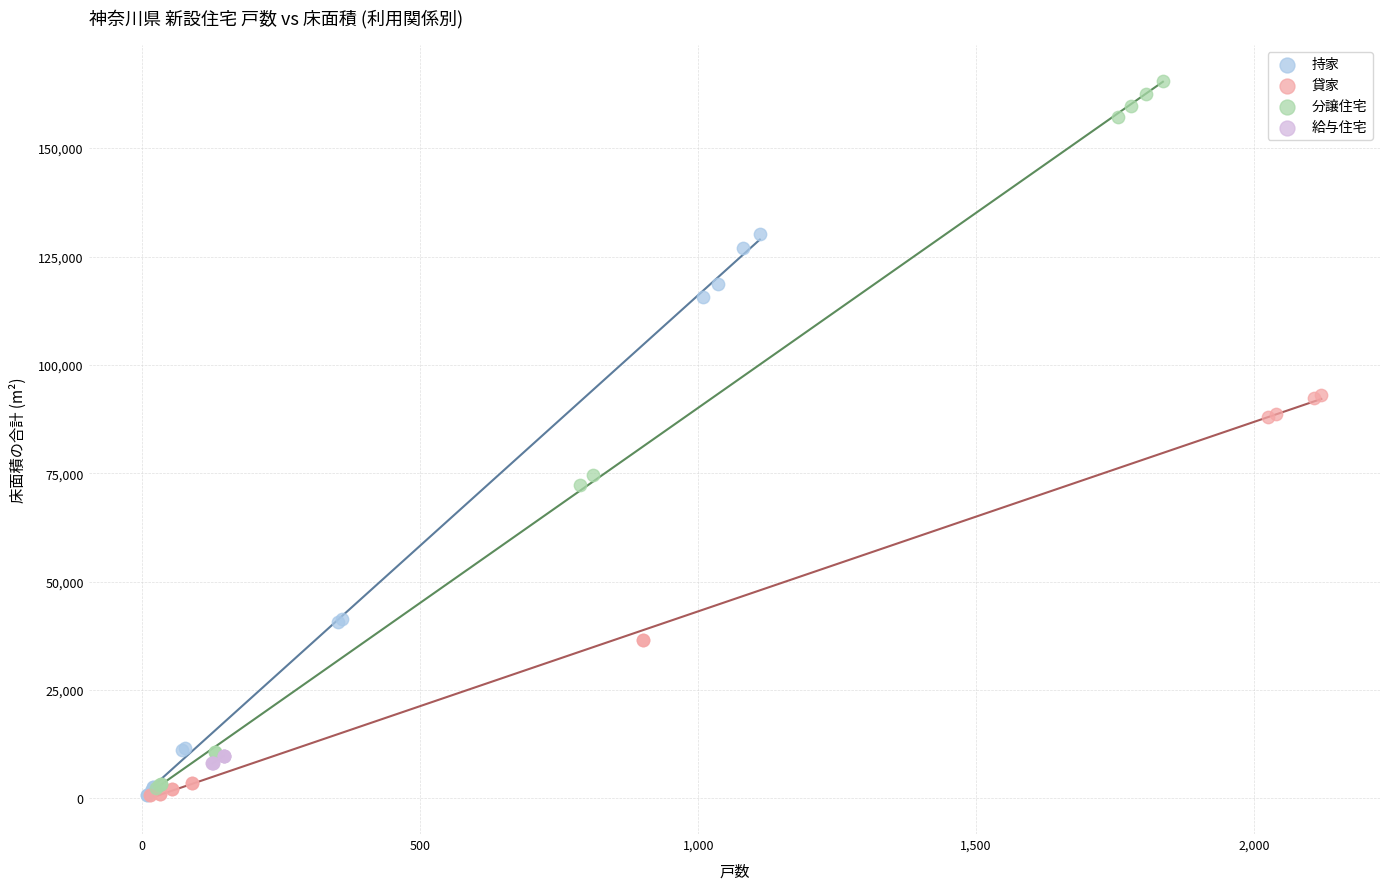

Which series has the widest spread of Y values?

分譲住宅